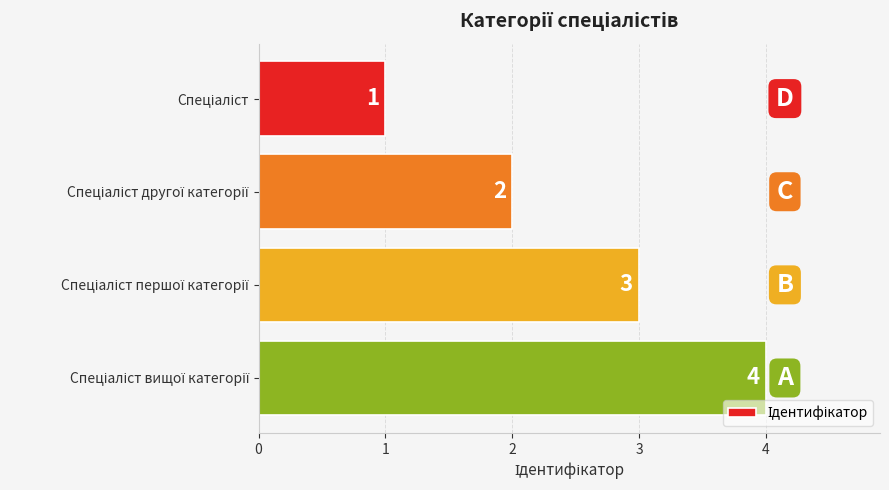

What is the greatest value displayed?

4